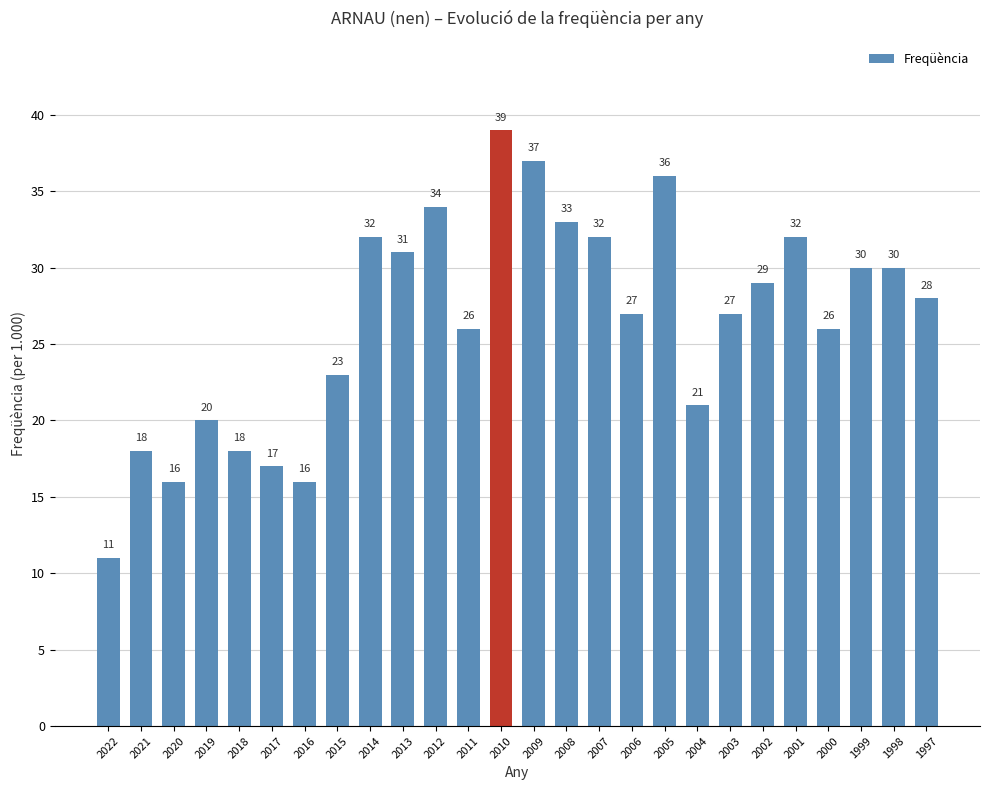

What is the smallest value displayed?

11